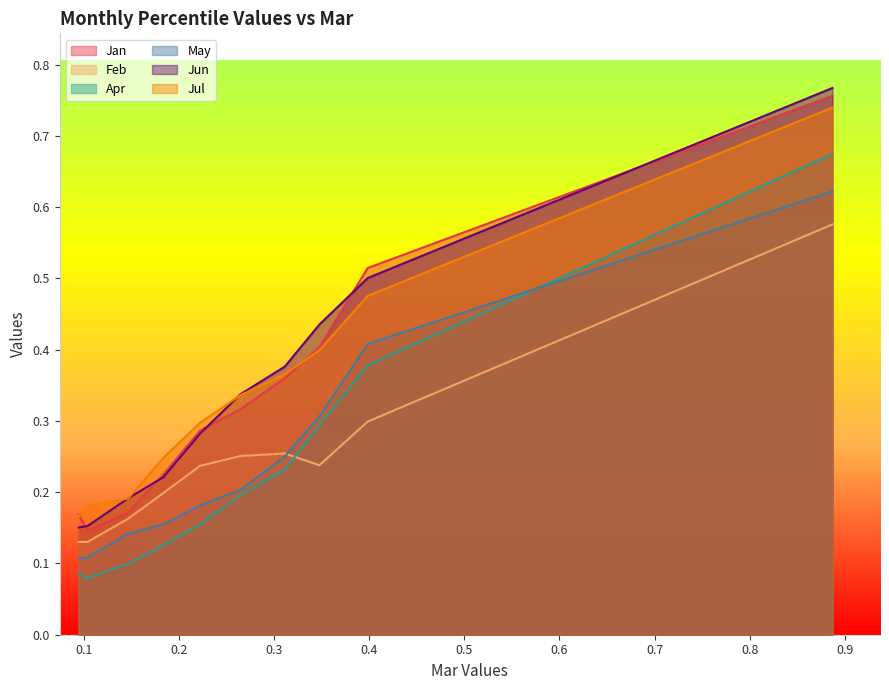

Which series has the widest spread of values?

Jun